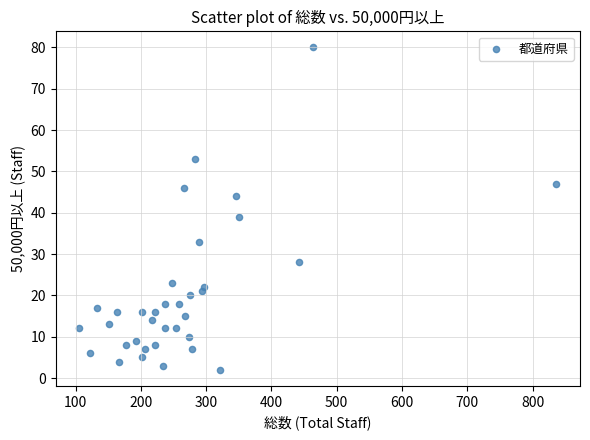

What is the range of Y values (max minus min)?

78